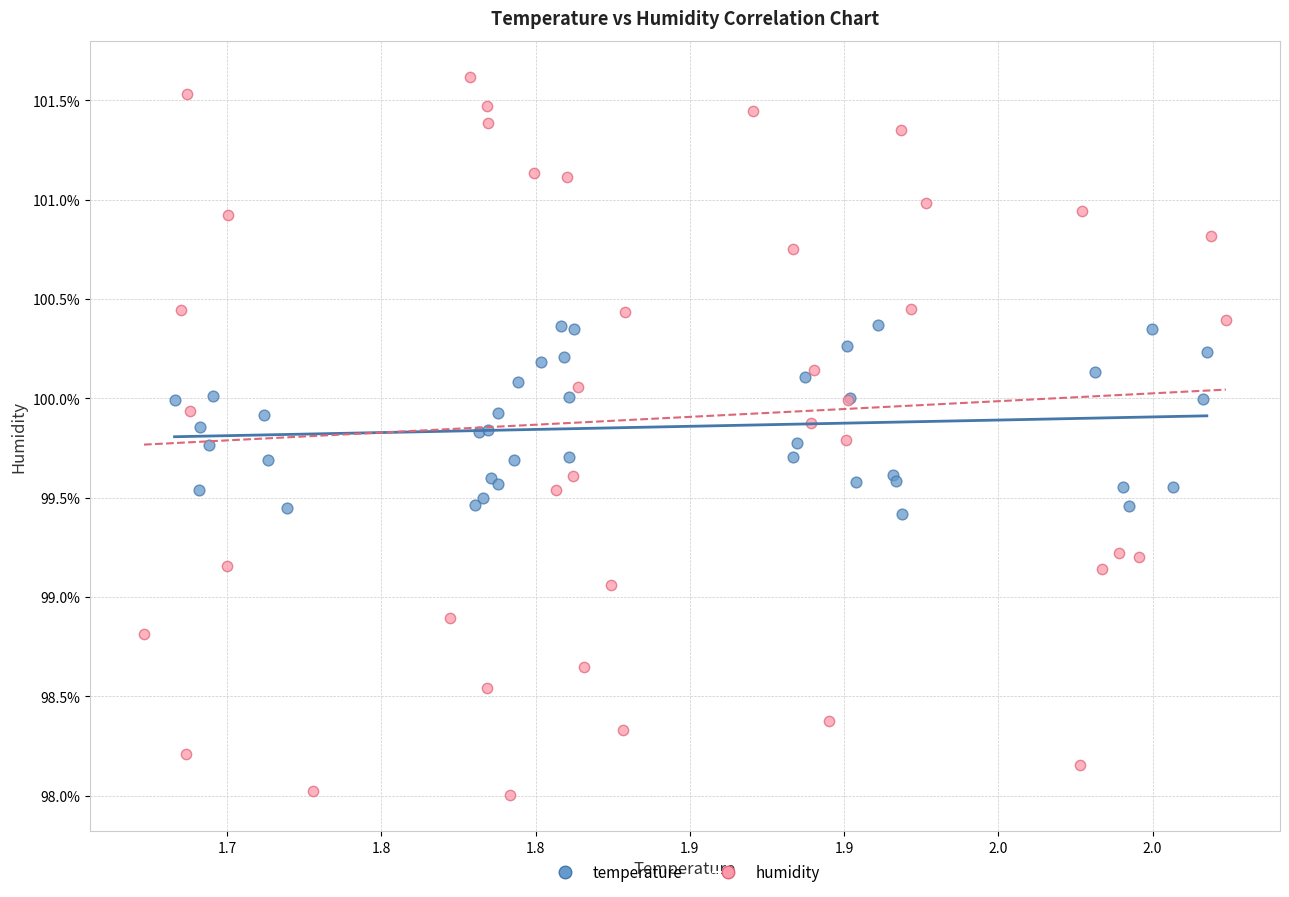

Which series reaches the maximum Y coordinate?

humidity